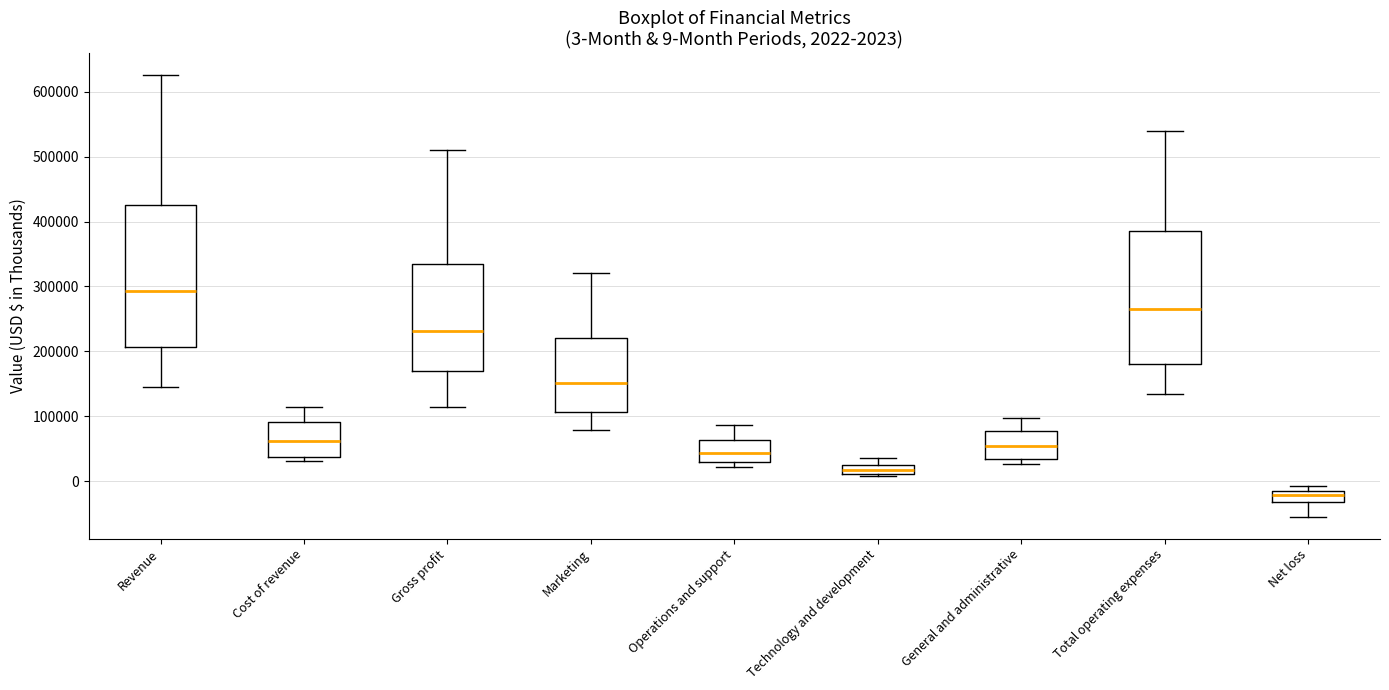

Which box's median line is the lowest?

Net loss